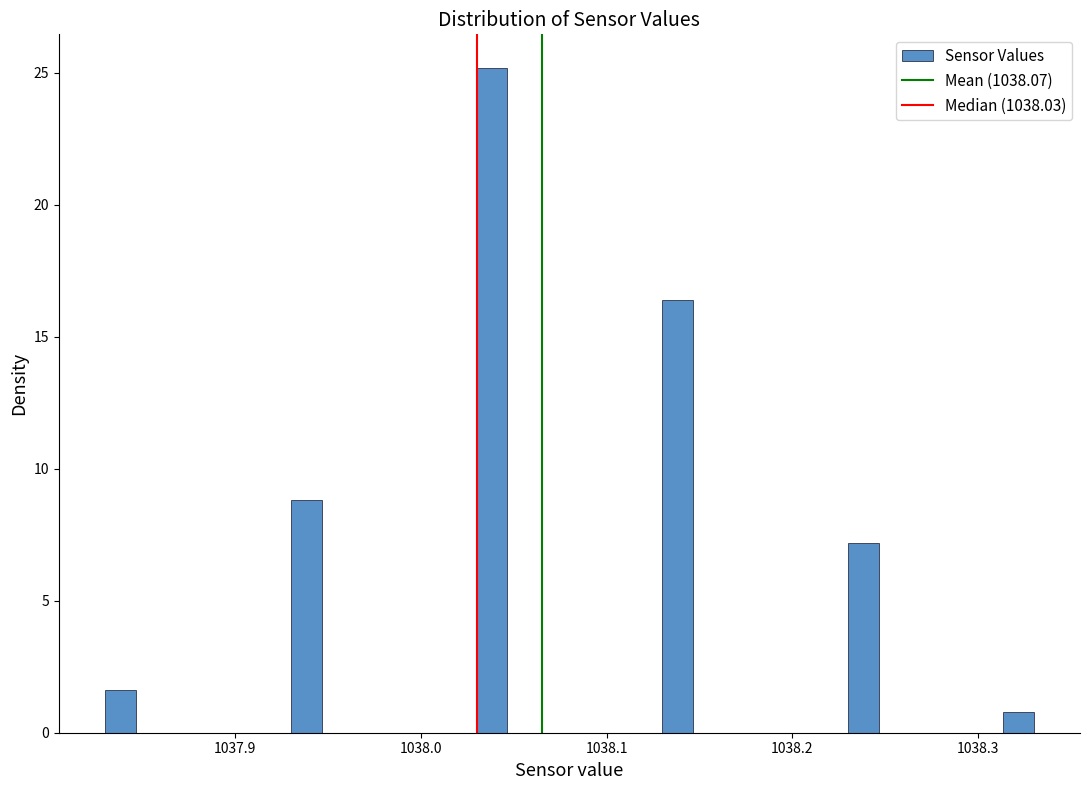

Around what value on the x-axis is the tallest bar? Give the approximate position of its centre, as read against the axis.

1038.04